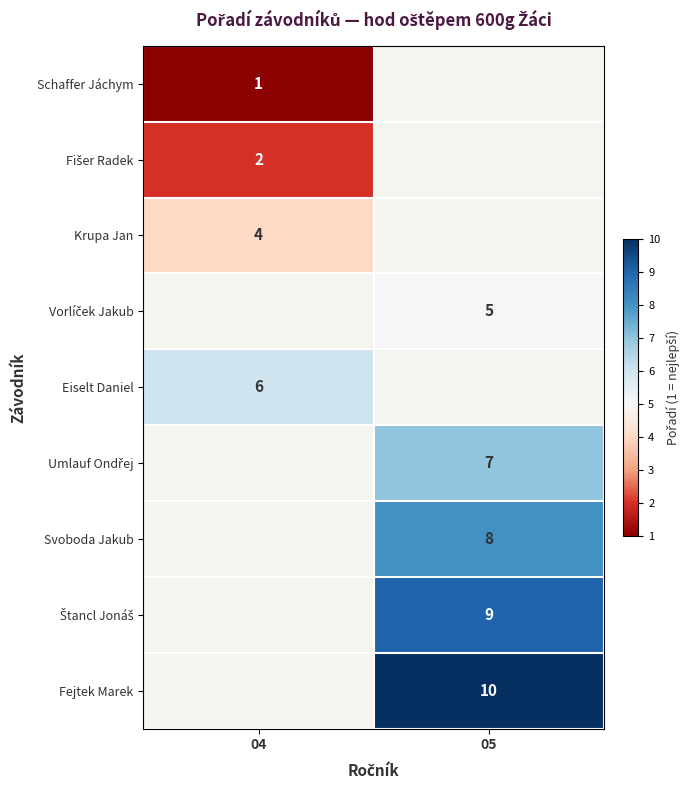

True or false: Schaffer Jáchym has a value of 1 at 04.

True